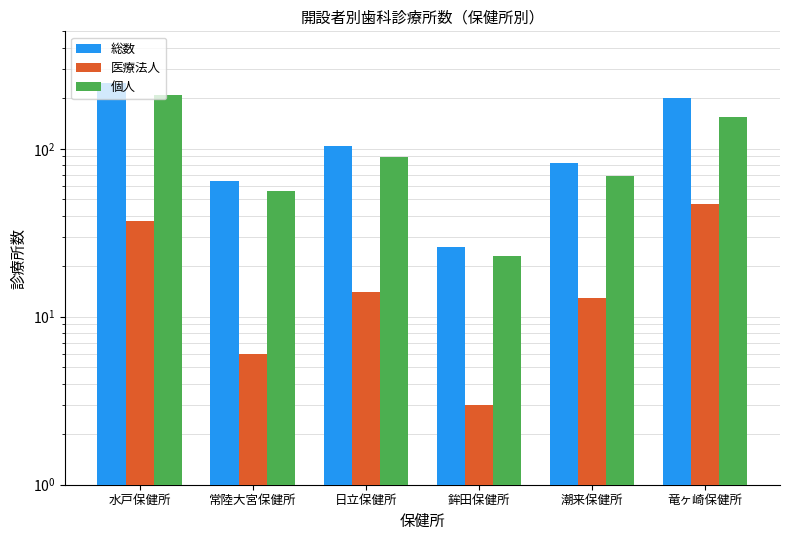

Reading right to left, list all the values displayed in this chart.

総数: 201	82	26	104	64	247
医療法人: 47	13	3	14	6	37
個人: 154	69	23	89	56	208